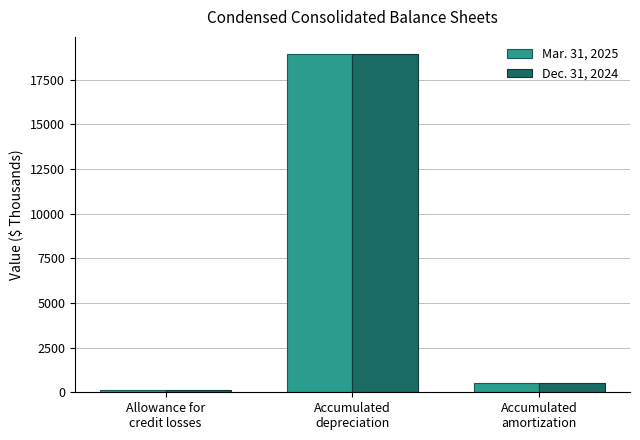

Which series has the widest spread of values?

Dec. 31, 2024